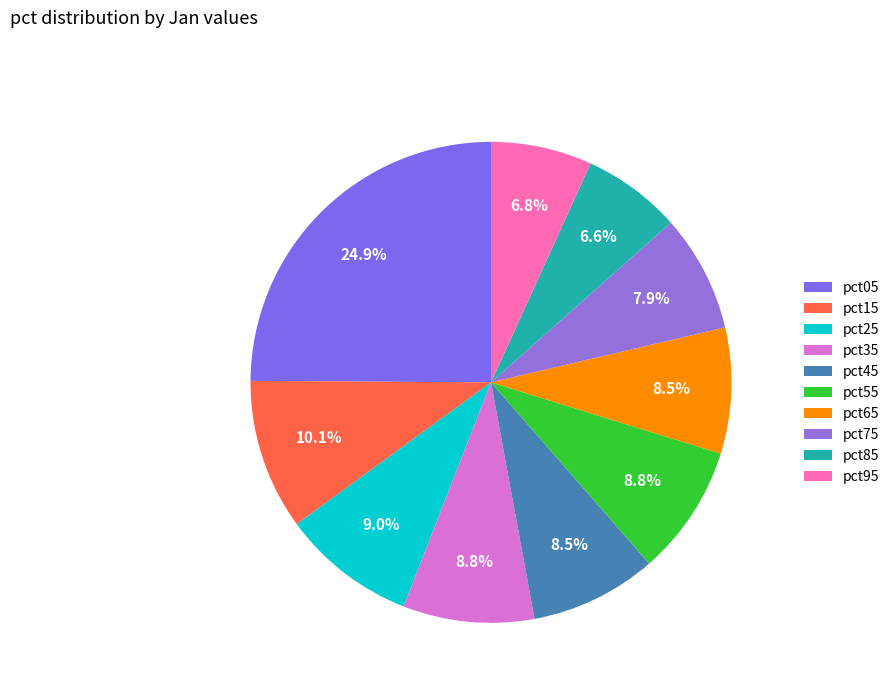

Is the sum of pct55 and pct05 greater than half?

No